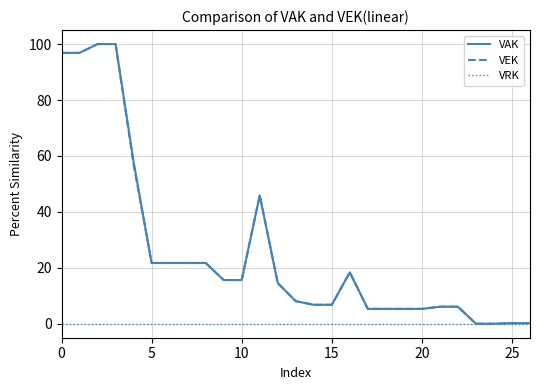

What is the maximum value for VAK?

100.0